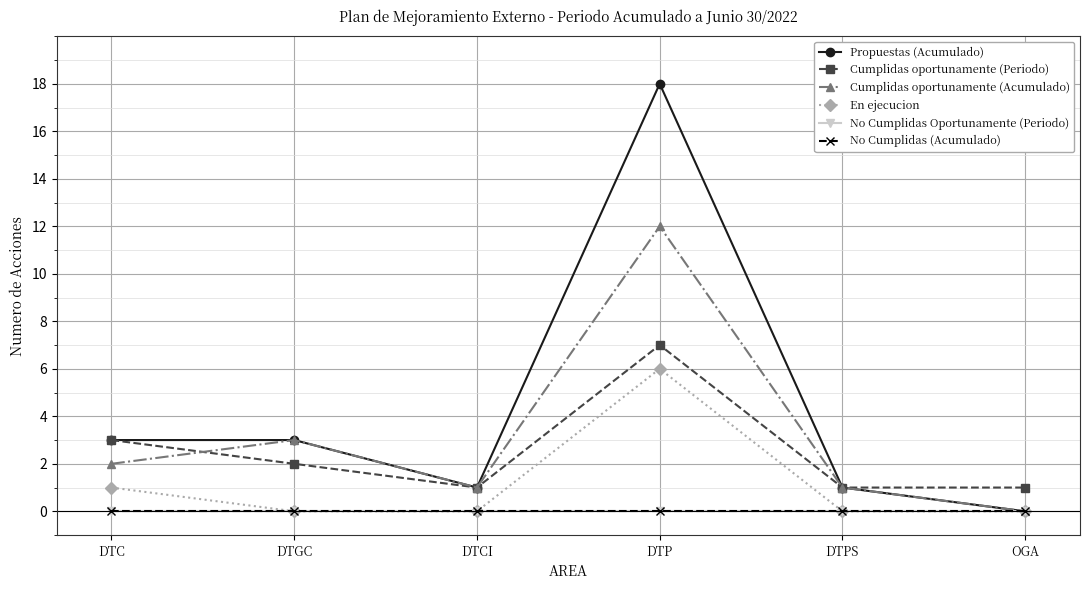

True or false: Cumplidas oportunamente (Acumulado) and No Cumplidas (Acumulado) cross at least once.

False